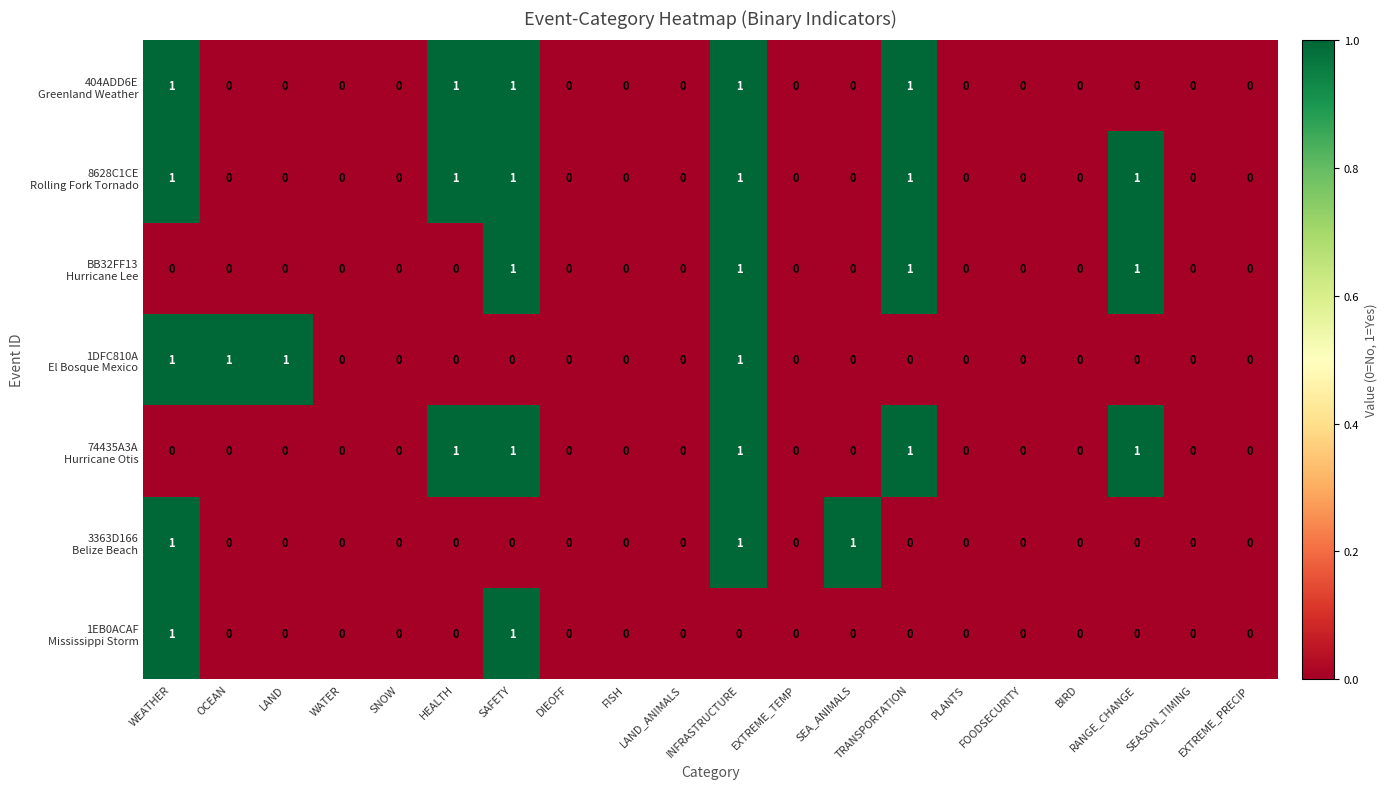

At which category is the sum across all series the highest?

INFRASTRUCTURE